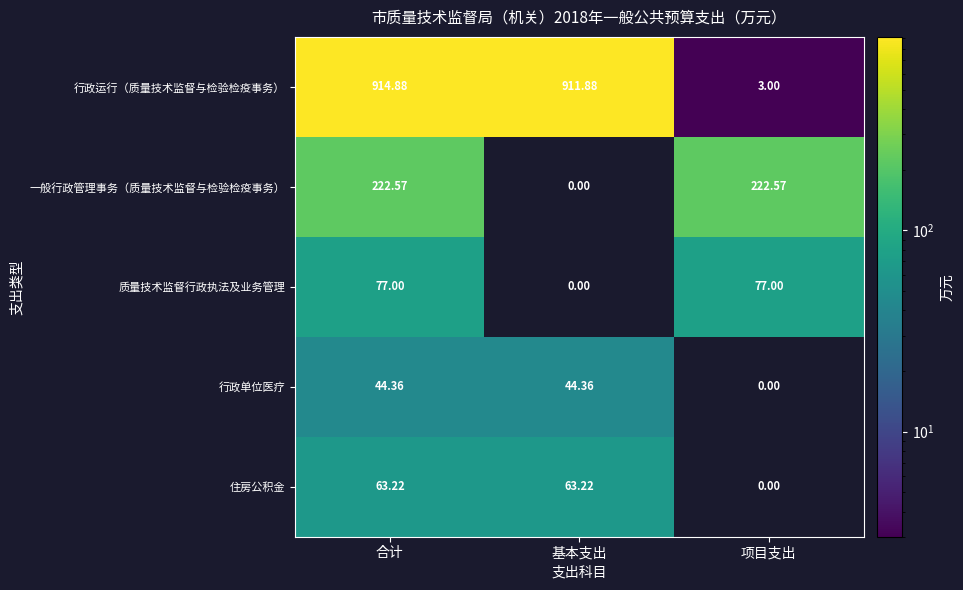

Between 基本支出 and 项目支出, which series saw the biggest shift?

行政运行（质量技术监督与检验检疫事务）